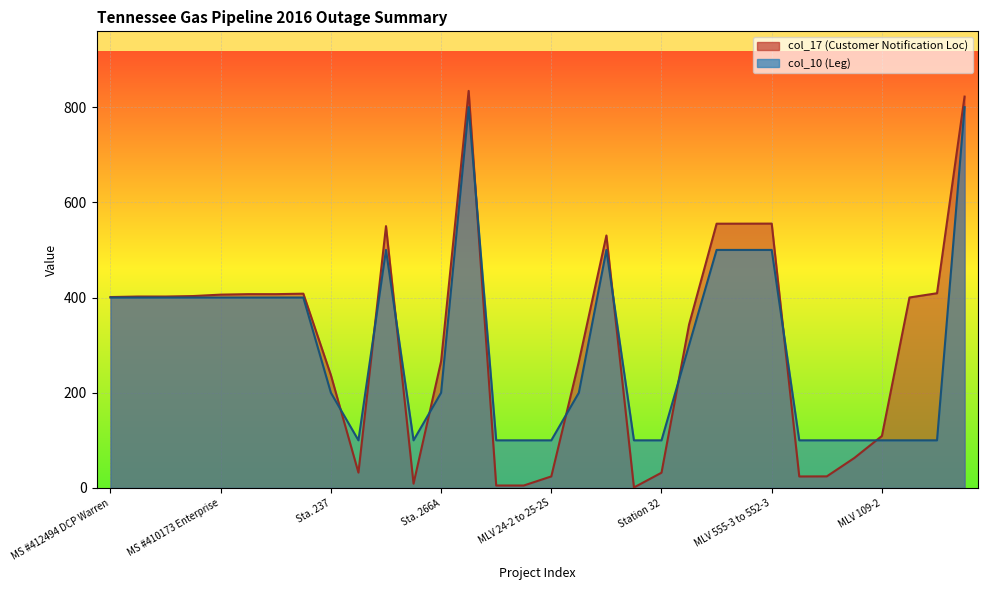

Count the number of categories in the chart.

32